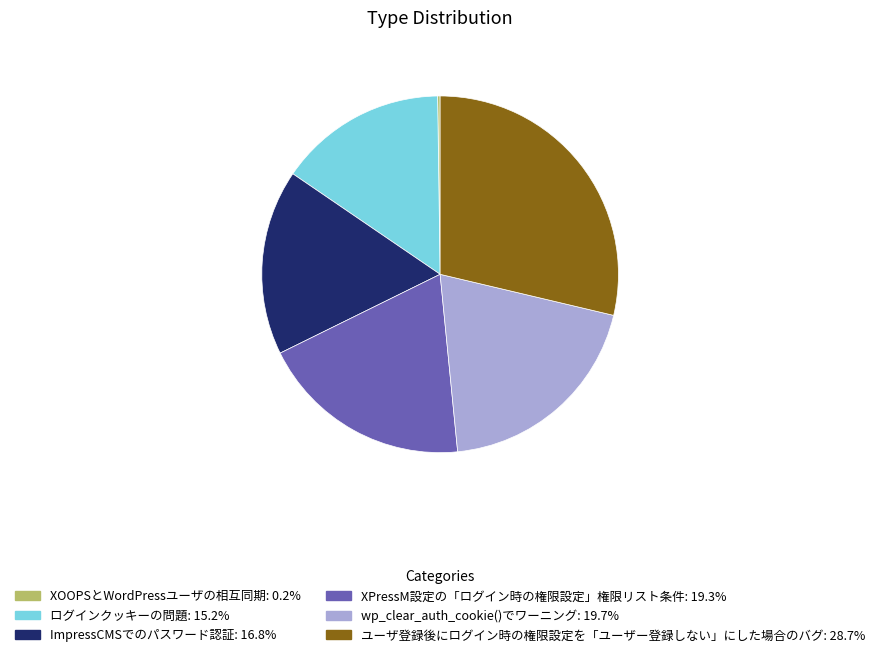

What is the ratio of the value at ImpressCMSでのパスワード認証 to the value at wp_clear_auth_cookie()でワーニング?

0.9